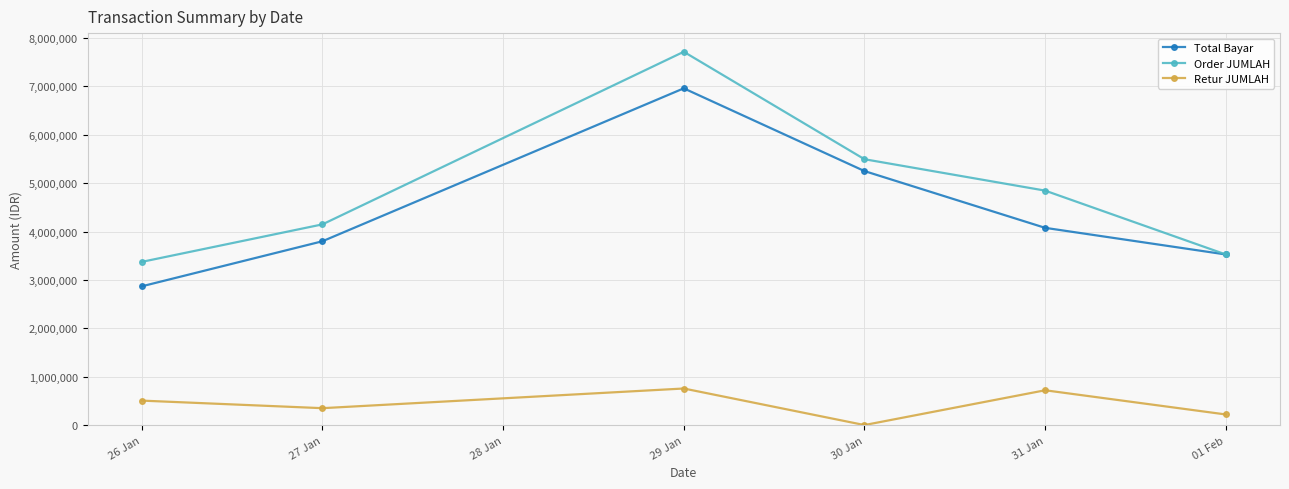

What is the sum of all Retur JUMLAH values?

2548114